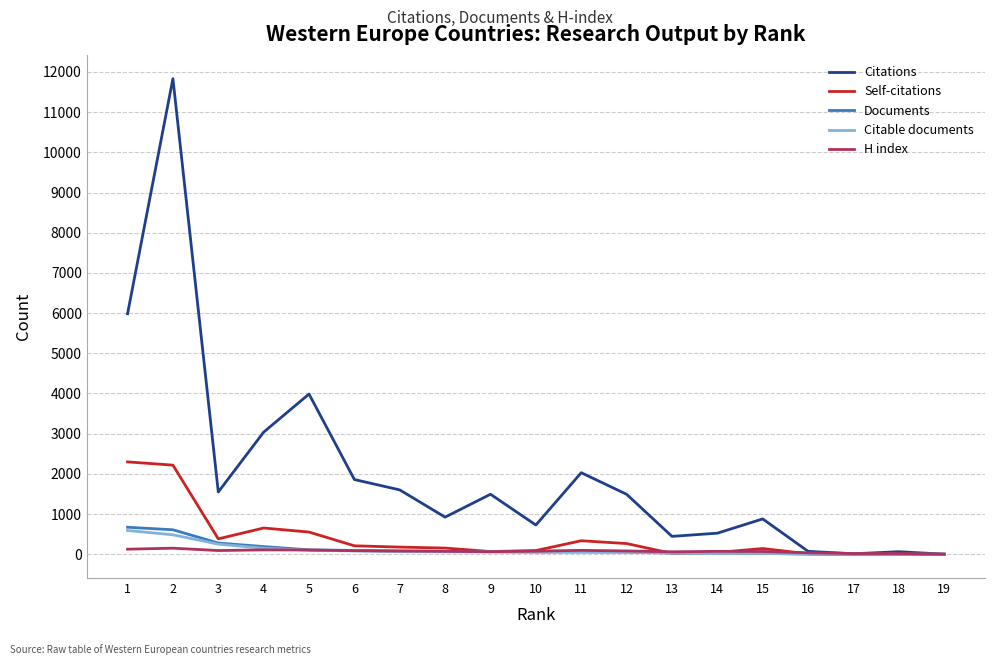

Where is the first local minimum for Citations?

3